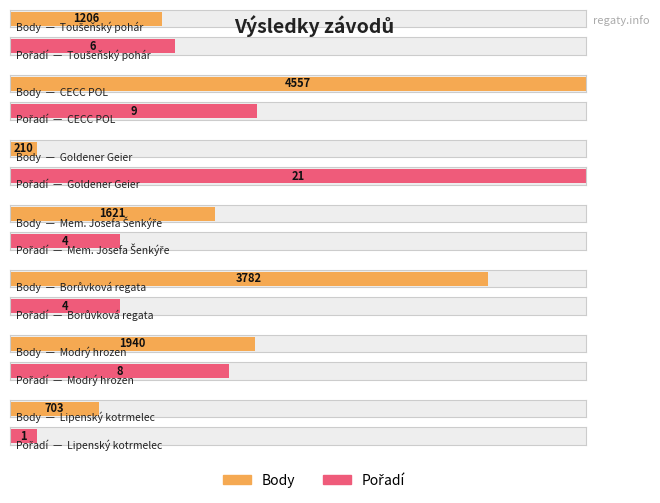

At which label does Body first exceed 1621?

CECC POL